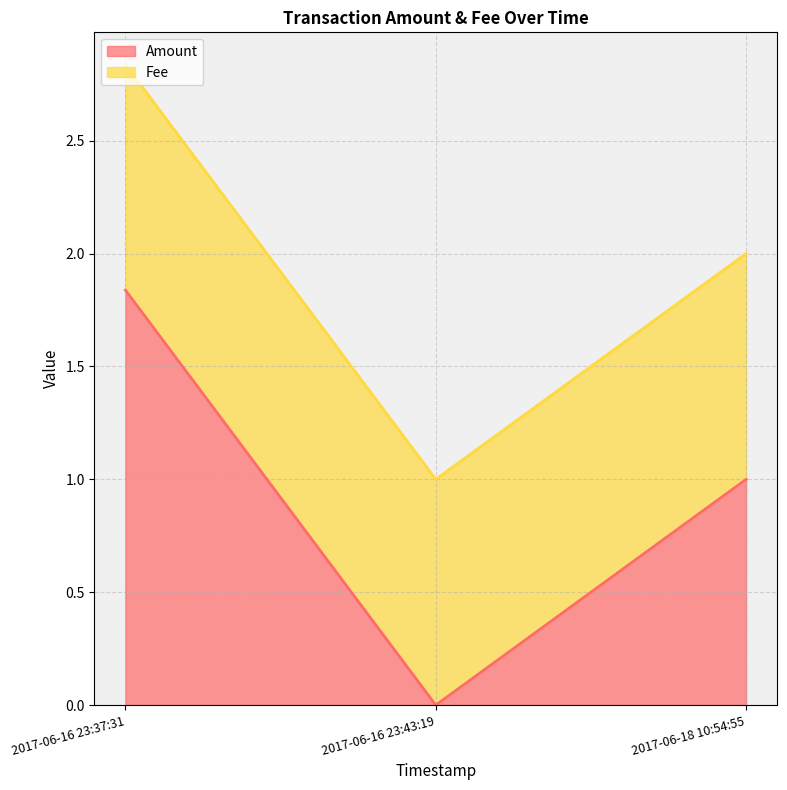

Reading right to left, what are all the values shown in this chart?

2017-06-18 10:54:55=1.0	2017-06-16 23:43:19=0.0	2017-06-16 23:37:31=1.8